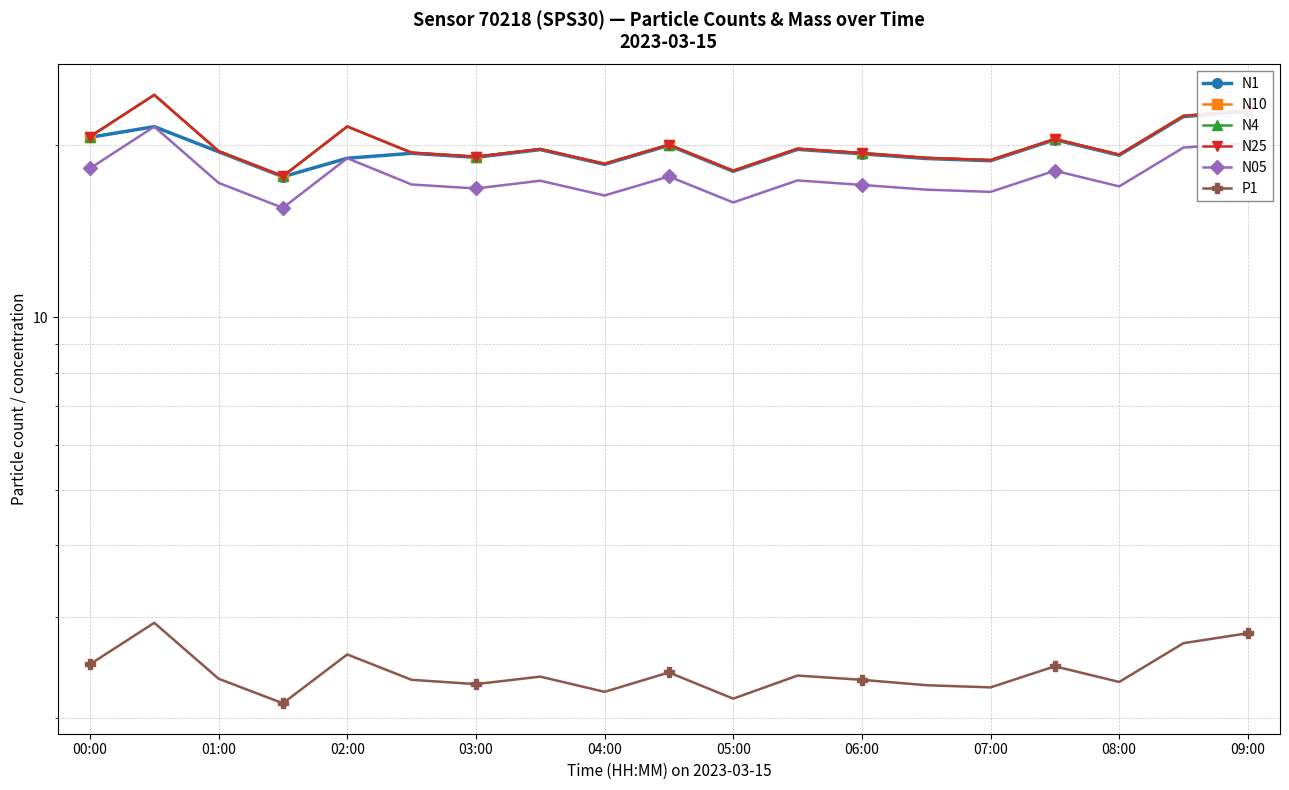

What is the total value across all series at 08:00?

96.2